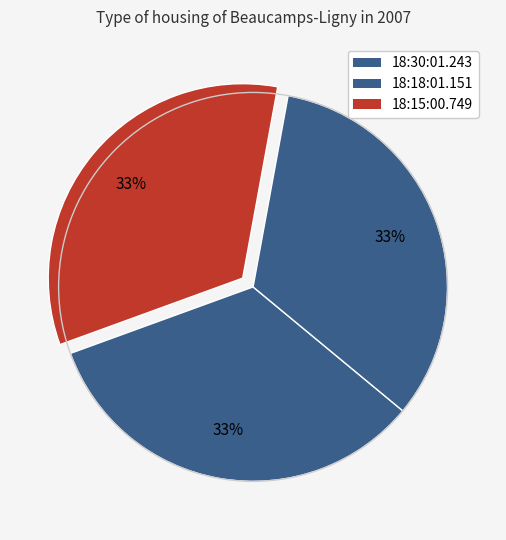

To the nearest percent, what portion does 18:15:00.749 represent?

33%